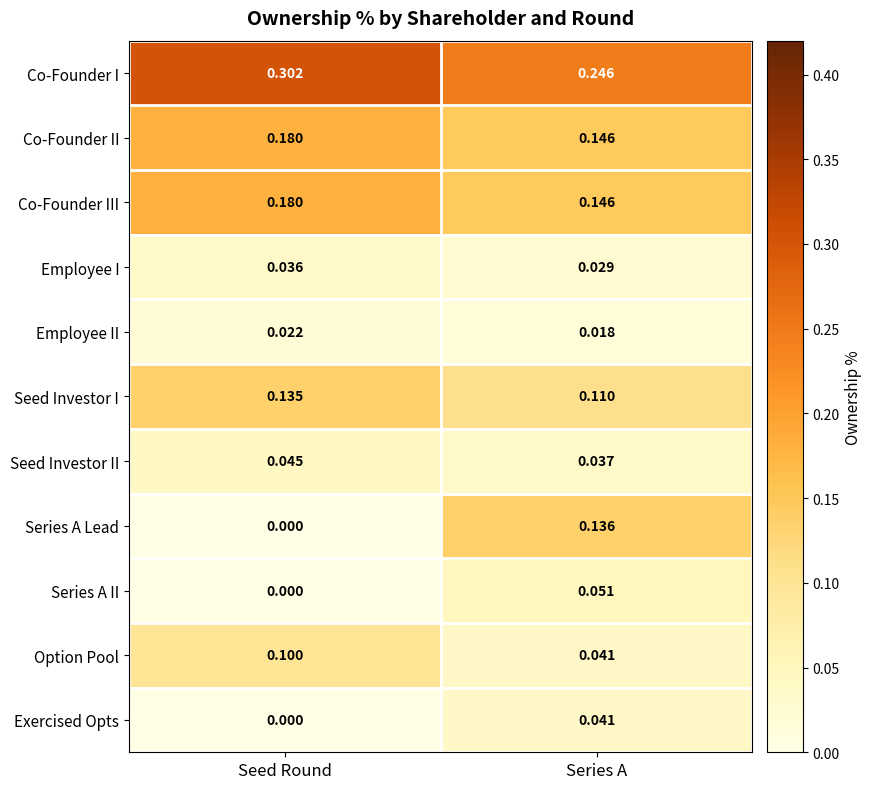

At which category does the chart reach its minimum across all series?

Seed Round